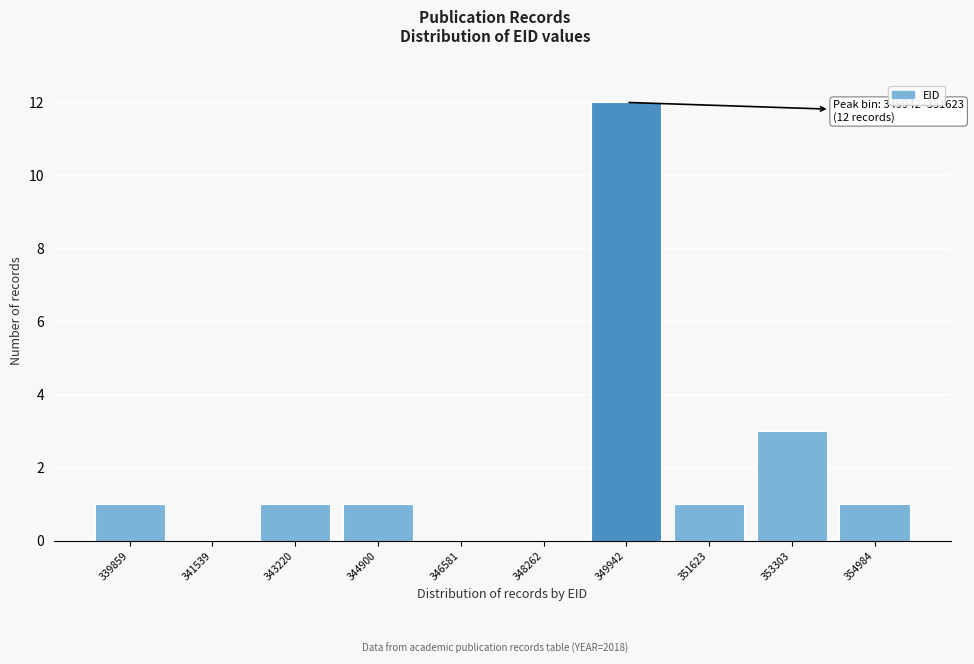

Reading left to right, extract all data points from this chart.

339859=1	341539=0	343220=1	344900=1	346581=0	348262=0	349942=12	351623=1	353303=3	354984=1